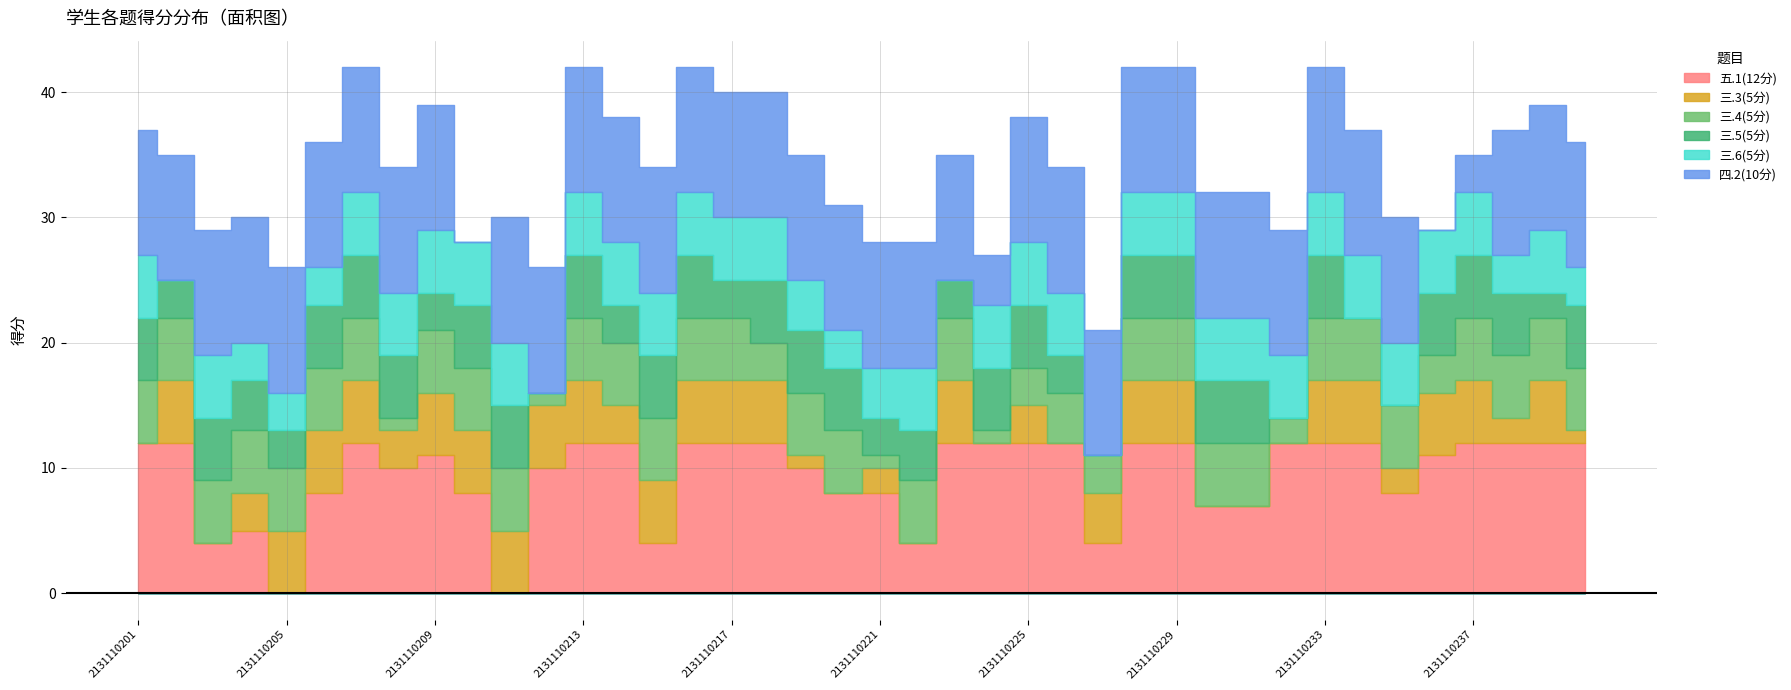

What is the maximum value shown in the chart?

12